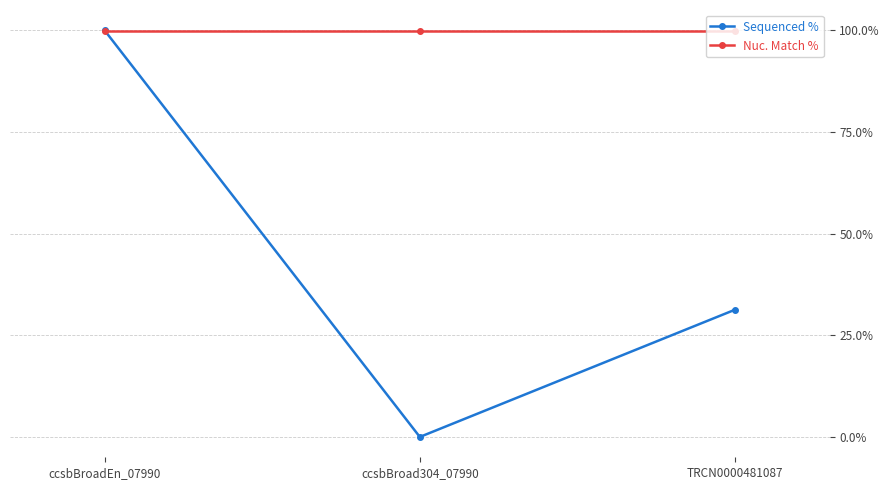

True or false: Nuc. Match % has a value of 99.9 at ccsbBroad304_07990.

True